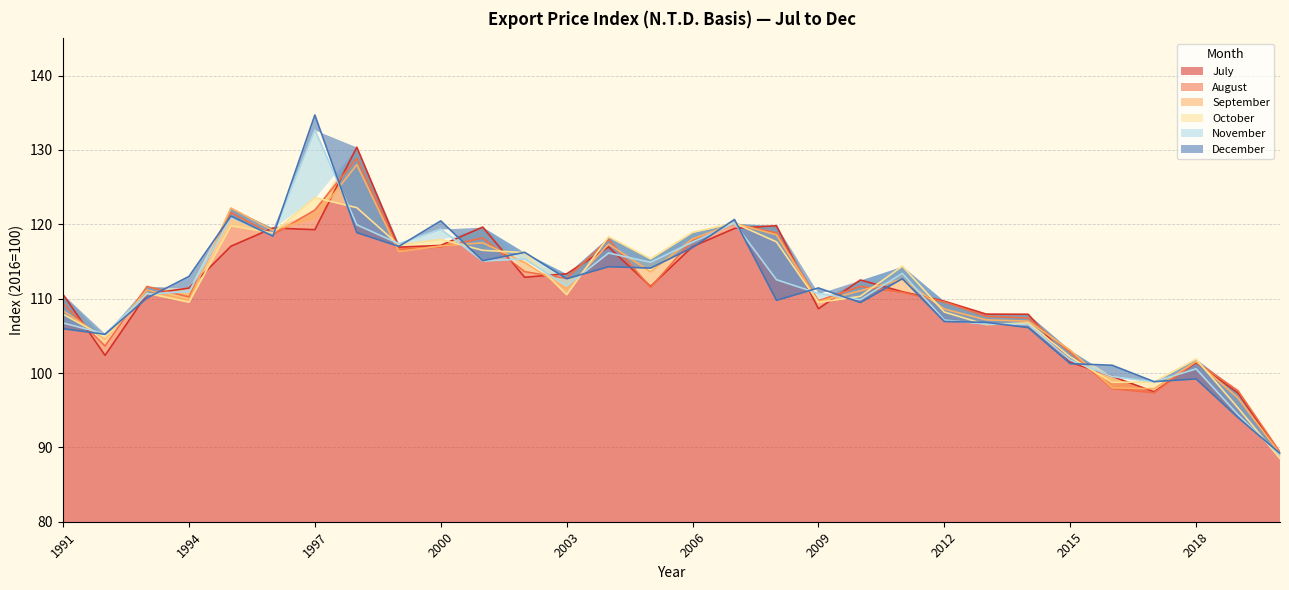

After their last crossing, which series has the higher values: September or August?

August